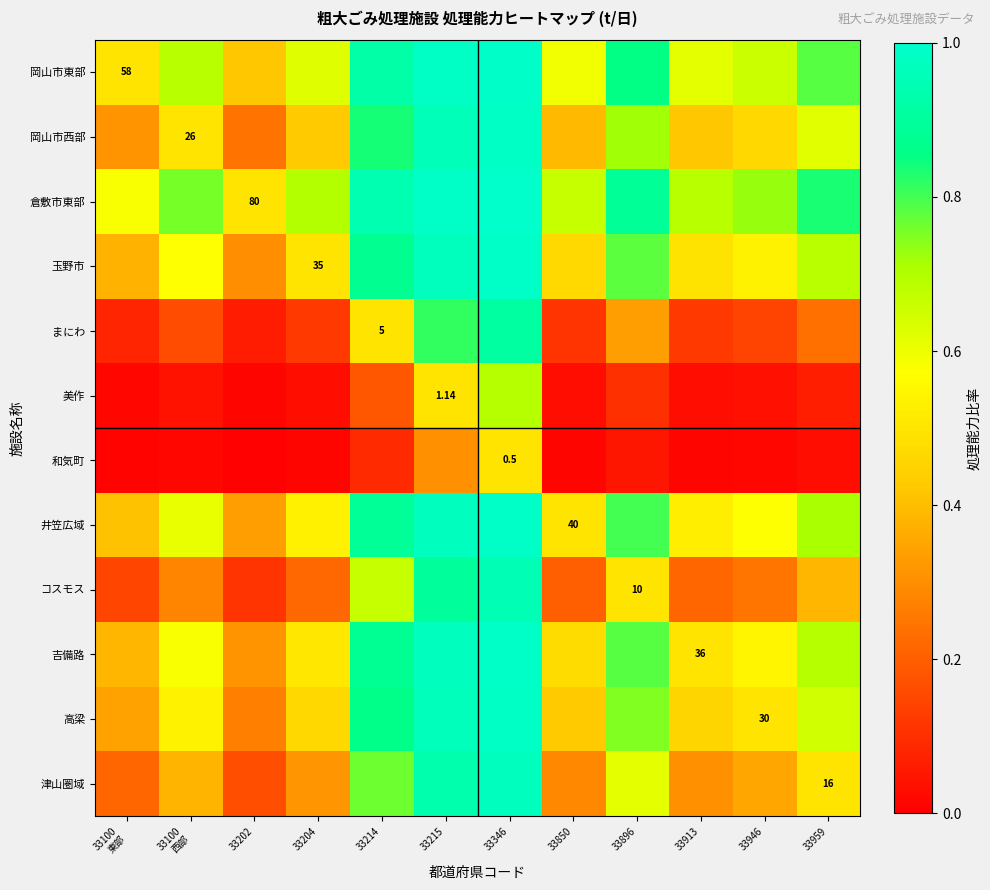

Read the 玉野市 value at 33214.

0.9